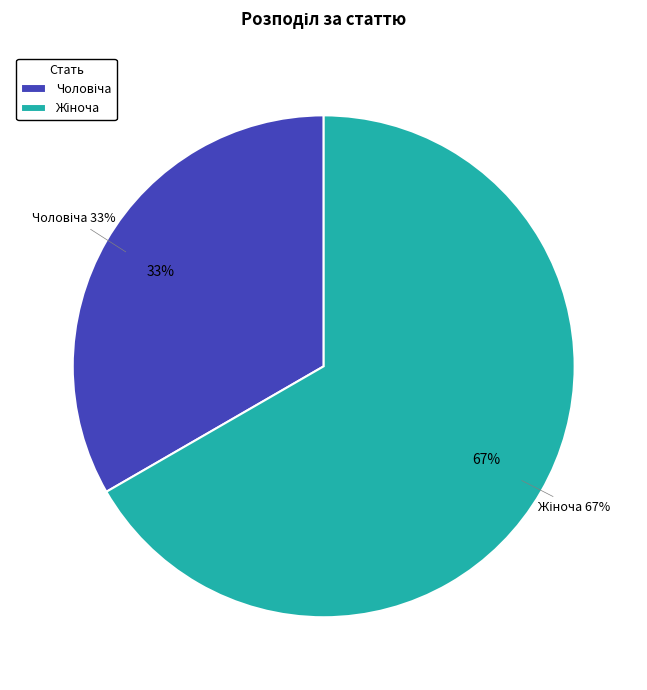

Is the sum of Чоловіча and Жіноча greater than half?

Yes